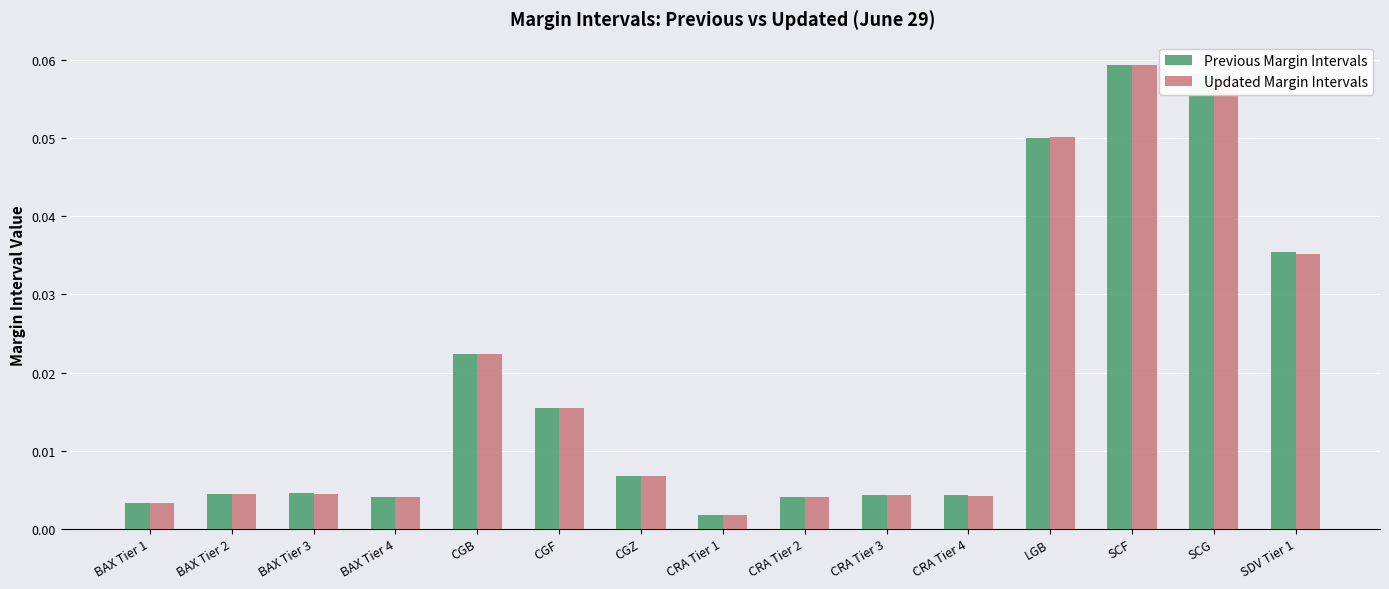

Where is Previous Margin Intervals nearest to the value 0?

CRA Tier 1